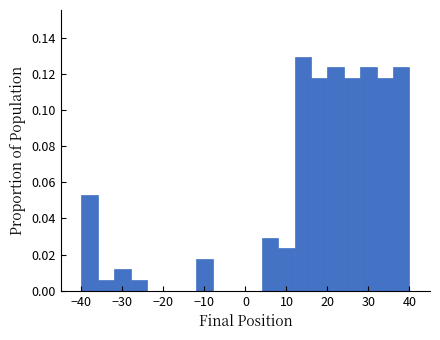

Reading left to right, list every bar in this chart as the range it spans on the x-axis followed by its height. The values are not printed on the chart, so give them approximately, as read against the axis.

-40 to -36: 0.052
-36 to -32: 0.006
-32 to -28: 0.012
-28 to -24: 0.006
-24 to -20: 0
-20 to -16: 0
-16 to -12: 0
-12 to -8: 0.018
-8 to -4: 0
-4 to 0: 0
0 to 4: 0
4 to 8: 0.030
8 to 12: 0.024
12 to 16: 0.130
16 to 20: 0.118
20 to 24: 0.124
24 to 28: 0.118
28 to 32: 0.124
32 to 36: 0.118
36 to 40: 0.124